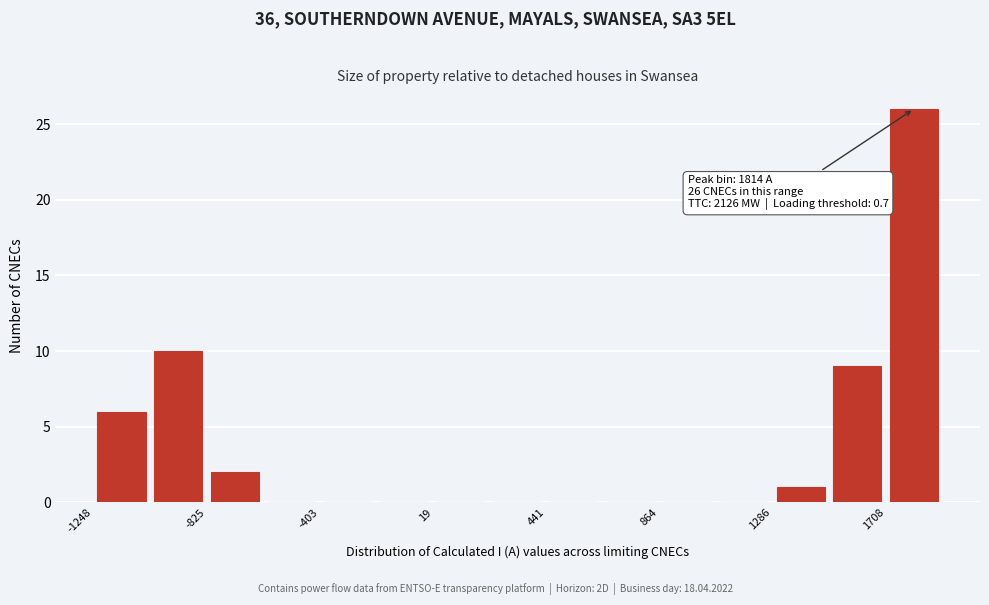

Over which range of the x-axis is the bar tallest?

1700 to 1900